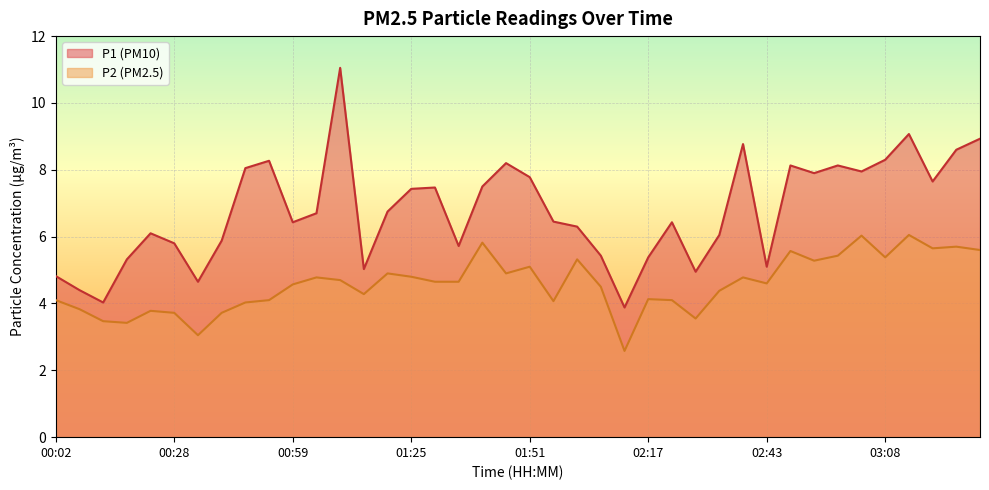

At which label is P1 closest to 7?

01:20